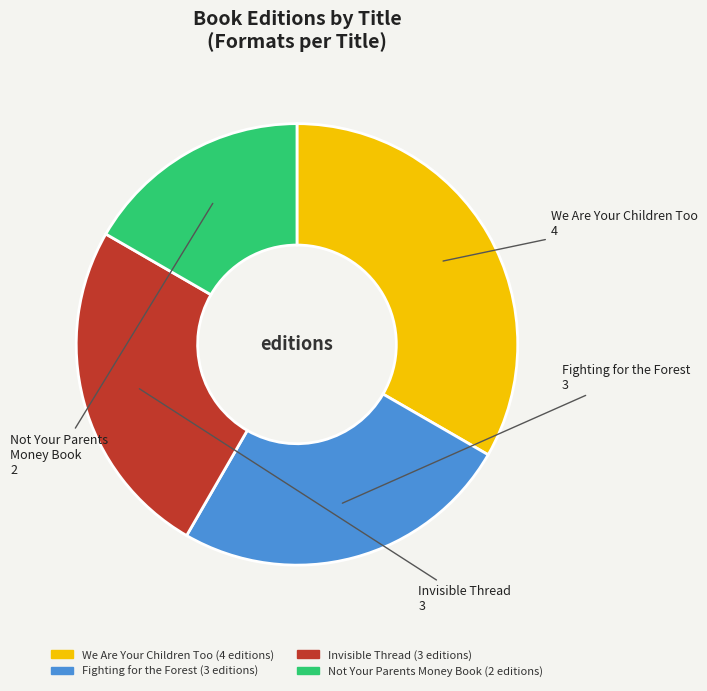

What is the ratio of the value at Not Your Parents Money Book to the value at Fighting for the Forest?

0.7